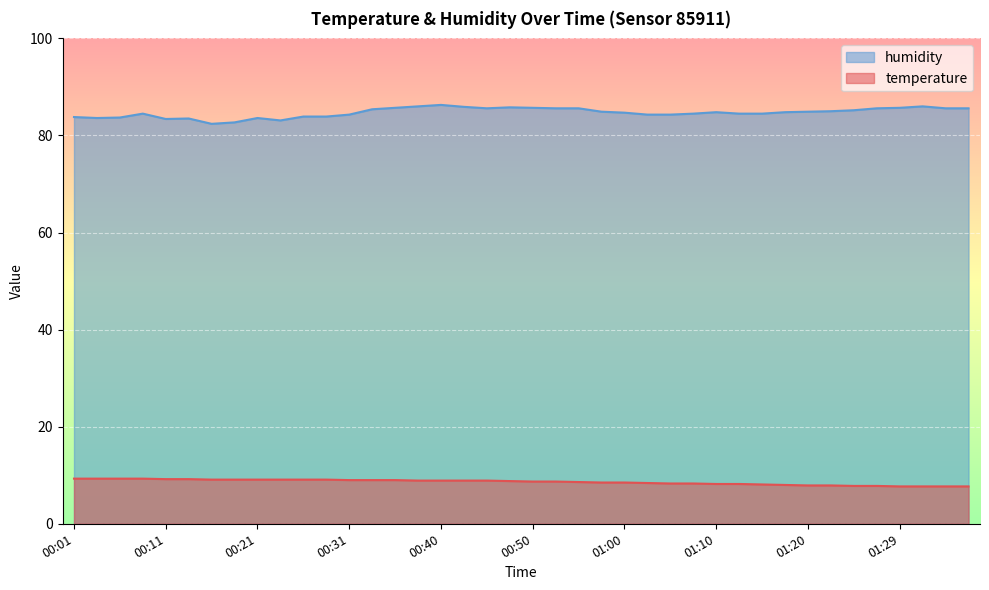

What is the difference between the highest and lowest values at 01:15?

76.4